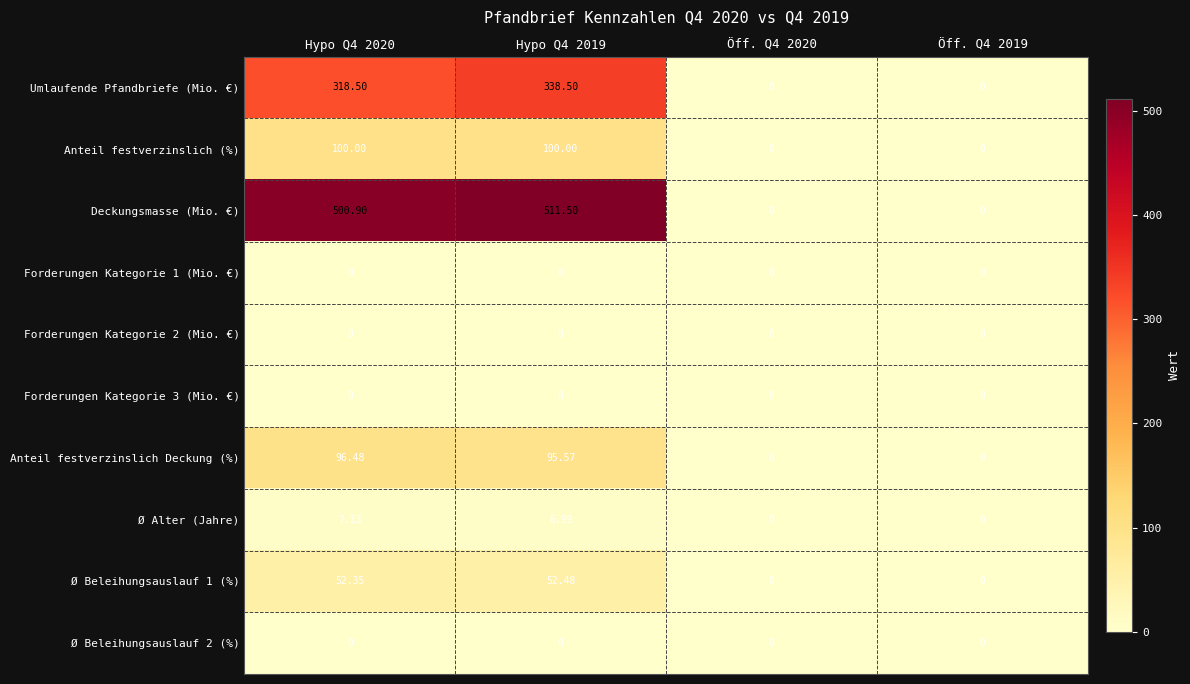

Which series has the largest range (max minus min)?

Deckungsmasse (Mio. €)